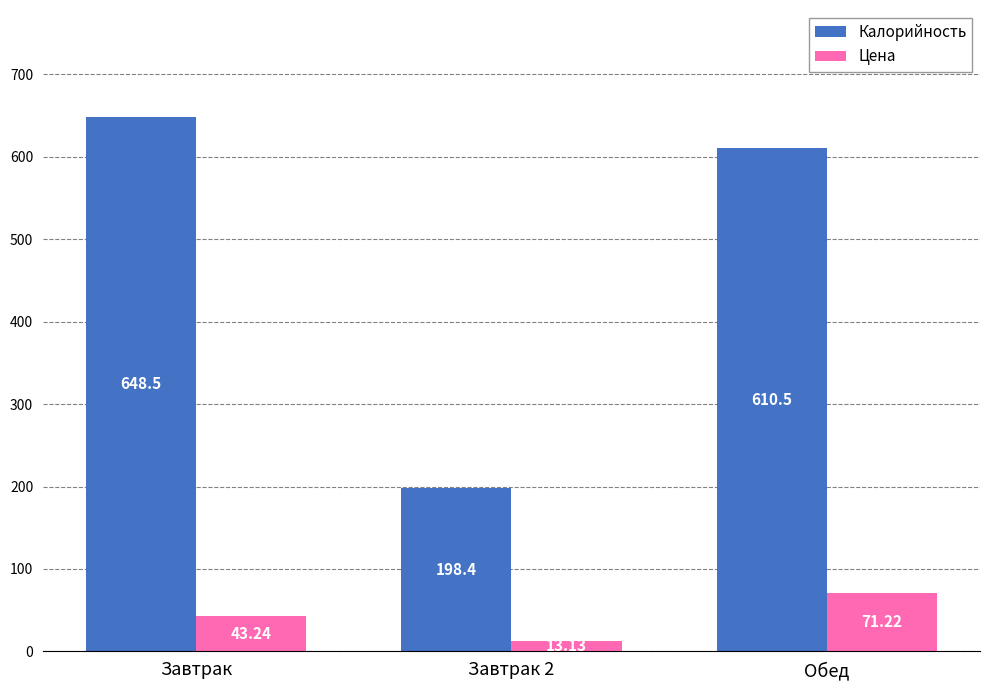

Which series has the largest range (max minus min)?

Калорийность